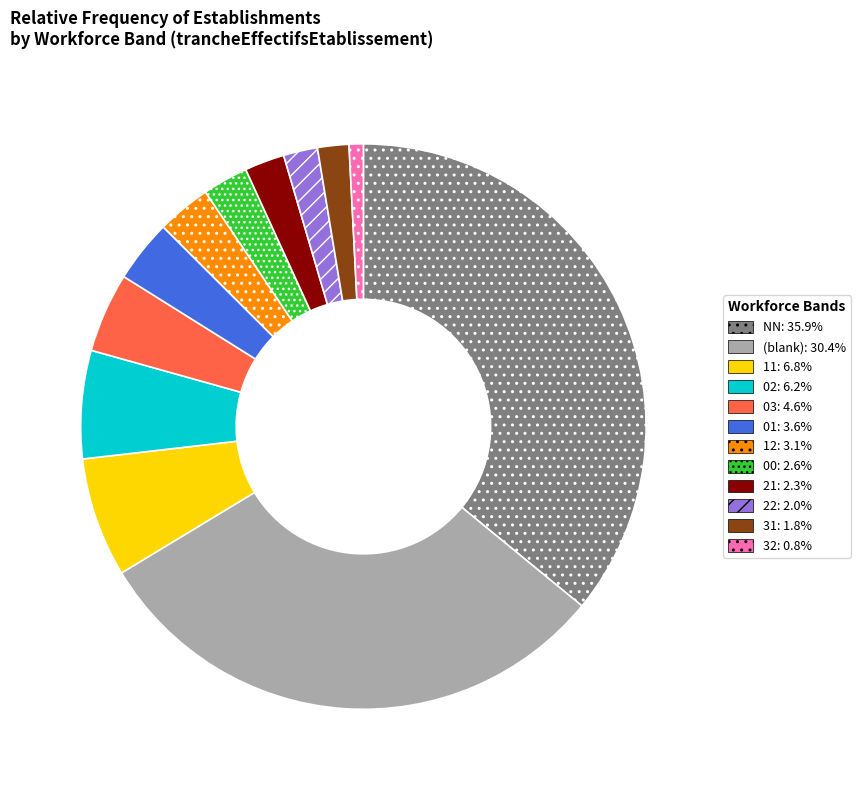

Does any single category account for the majority?

No